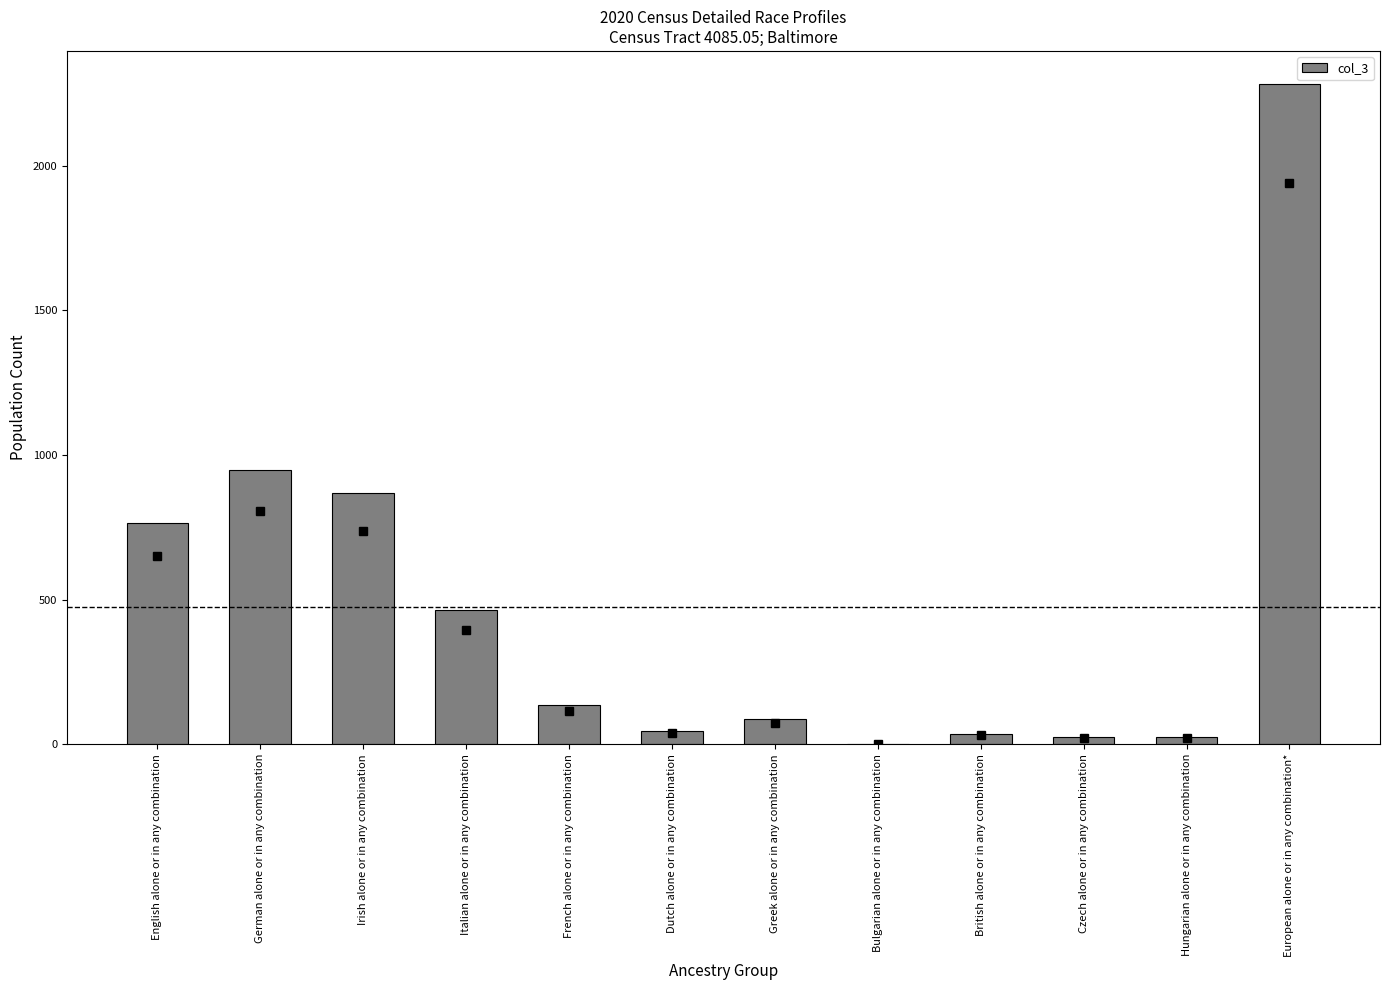

What is the maximum value shown in the chart?

2283